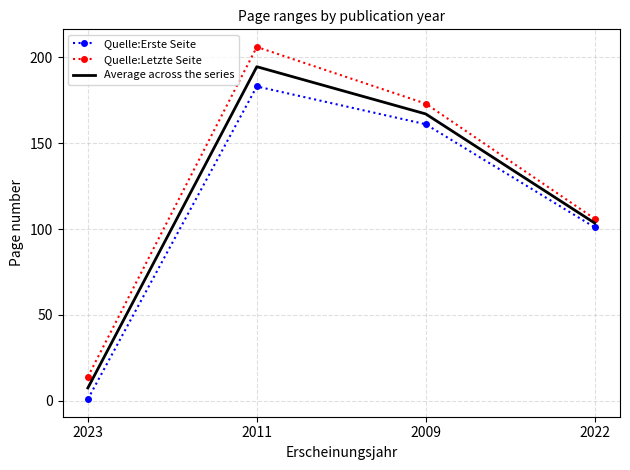

What is the spread (max minus min) of values at 2009?

12.0